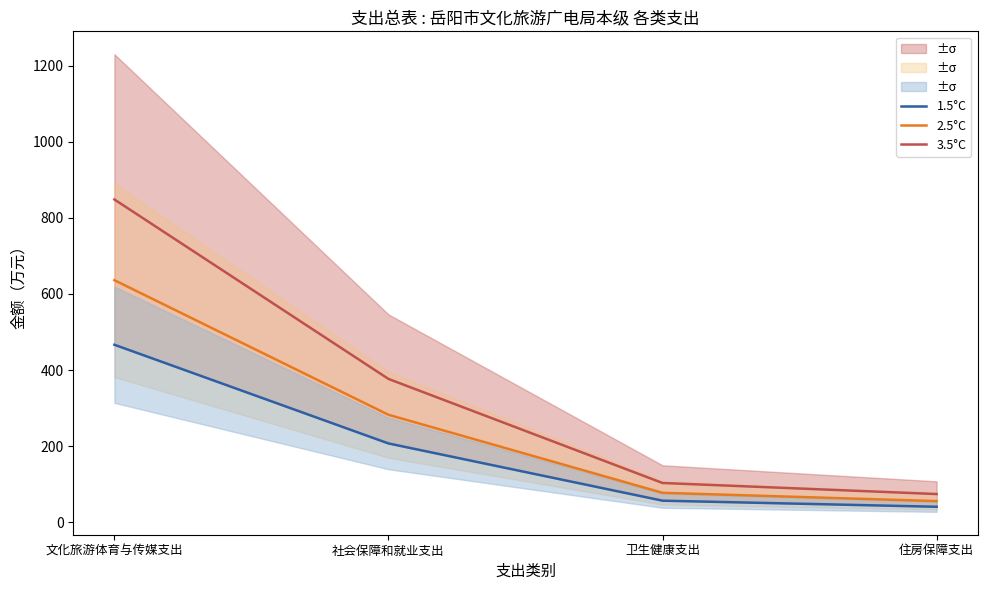

What position from the right is 住房保障支出?

1